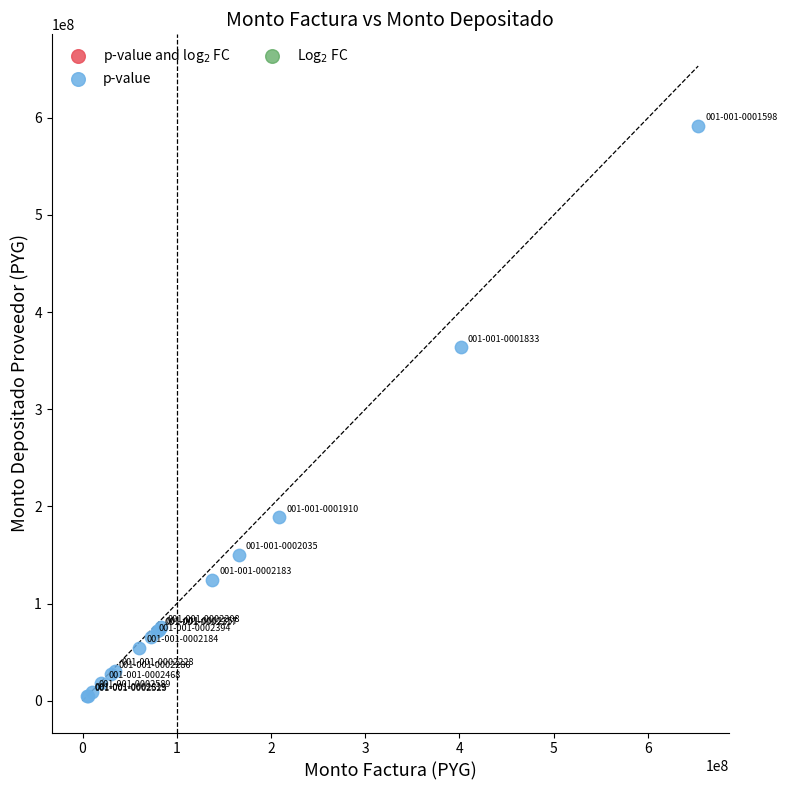

What Y value in the scatter plot is closest to 298061423?

363617574